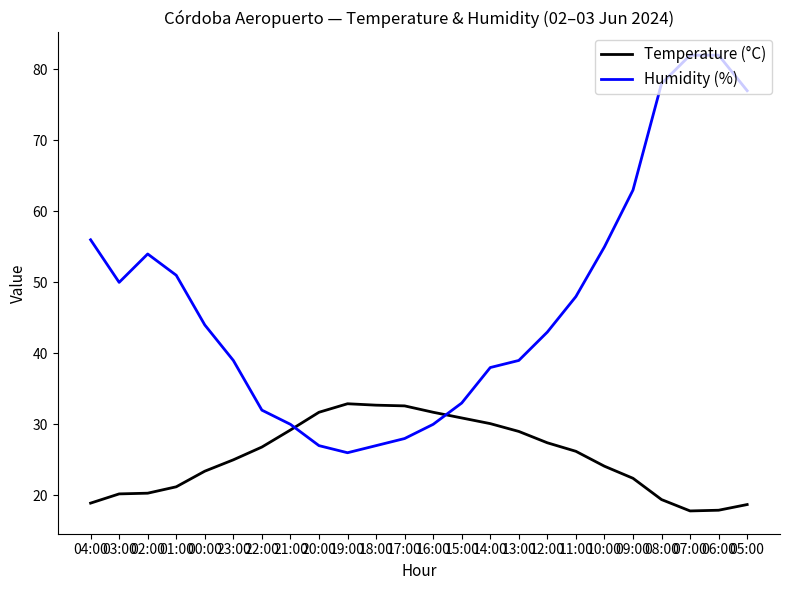

What position from the right is 02:00?

22